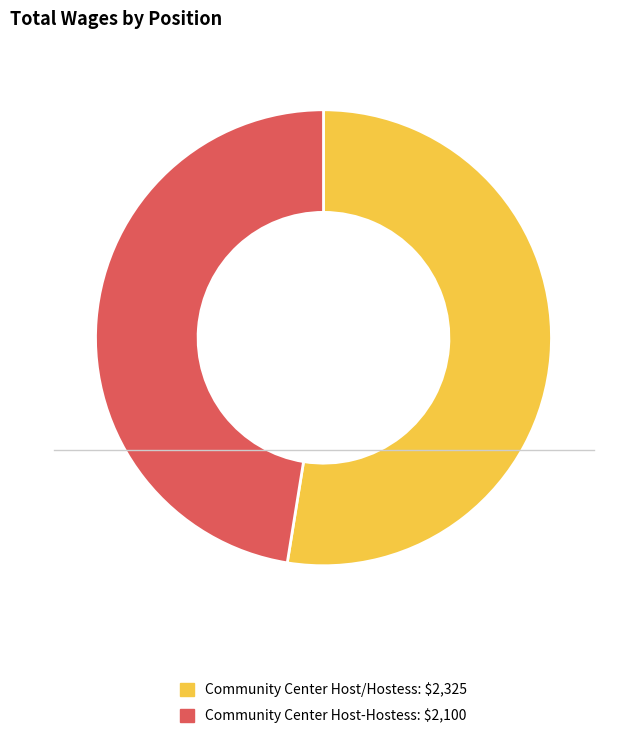

The Community Center Host/Hostess slice represents 53% of the pie. True or false?

True